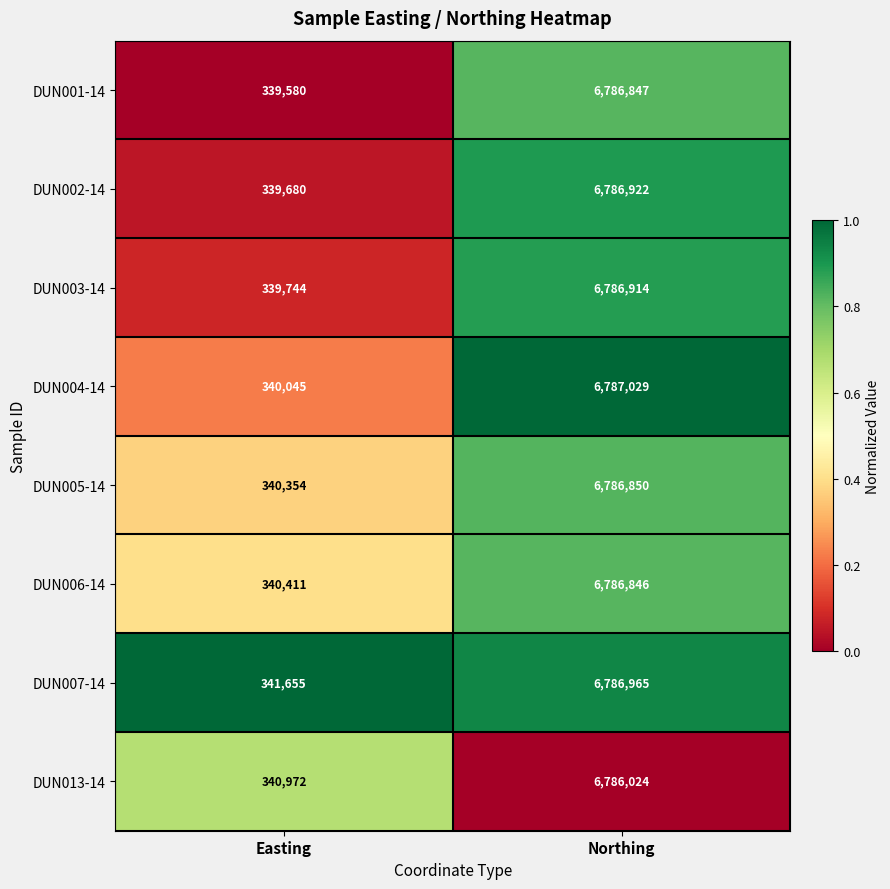

At which category does the chart reach its peak across all series?

Northing